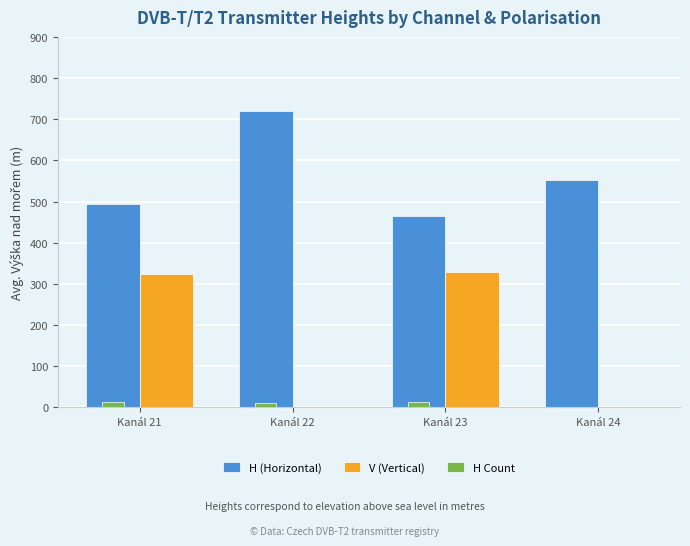

At which label does H (Horizontal) reach its peak?

Kanál 22